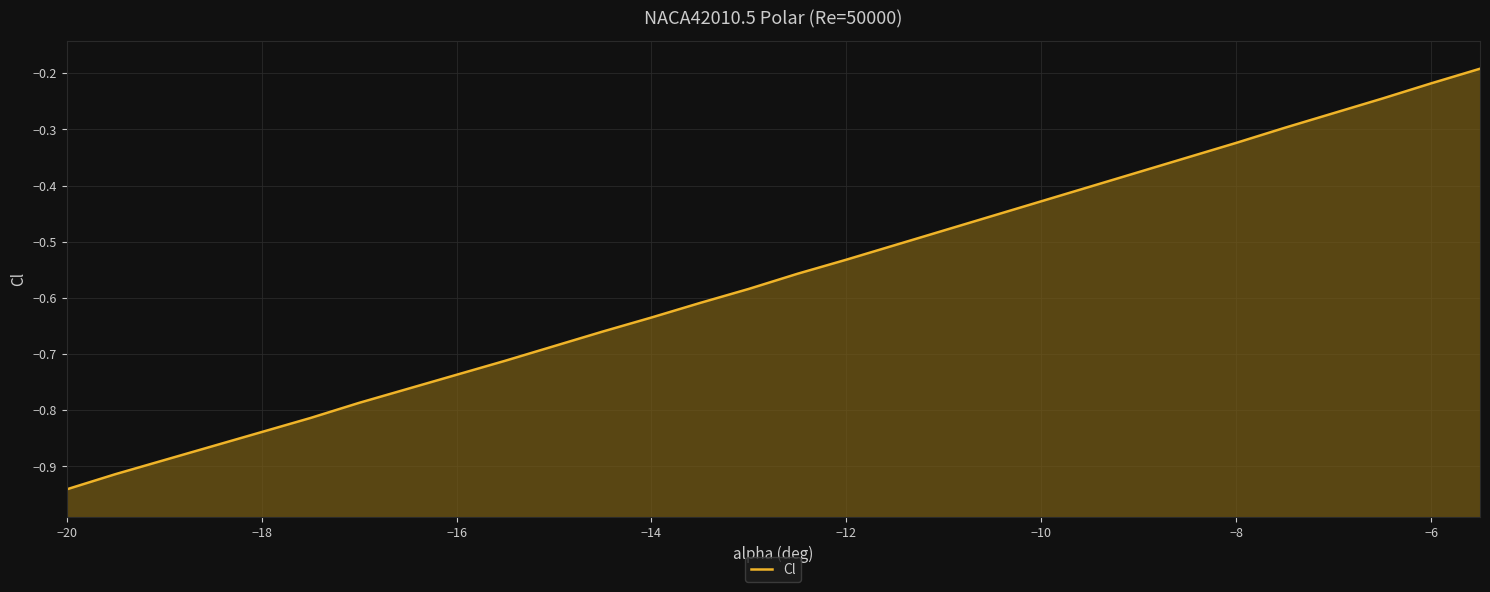

True or false: the data shows -1.0 at 14.

False